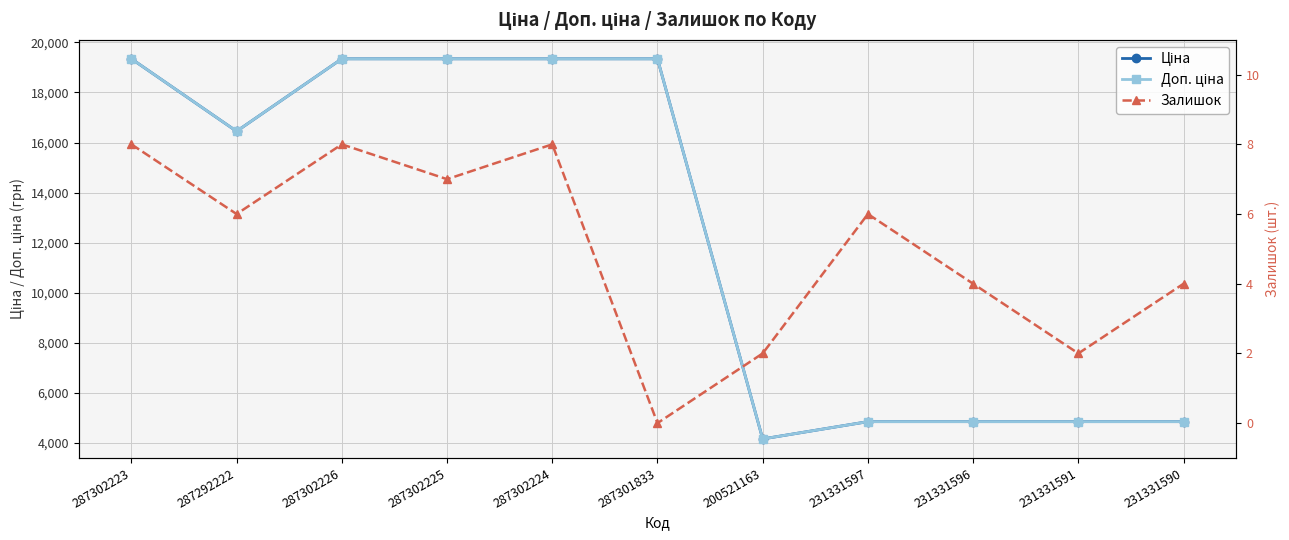

The Ціна series shows 4853.3 at 231331590. True or false?

True